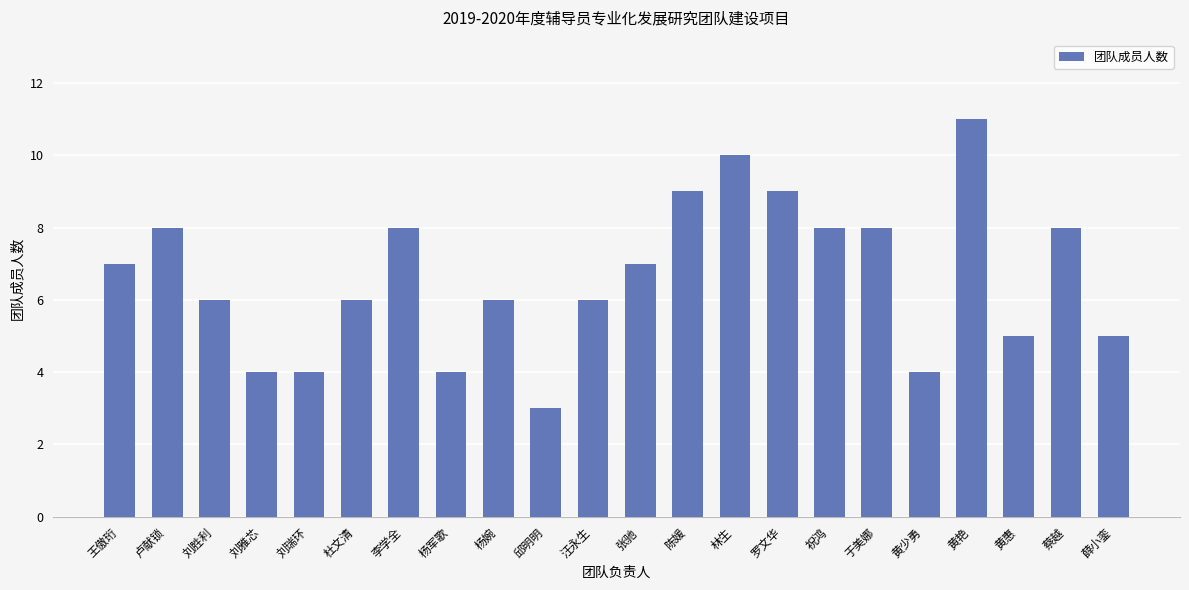

Between 祝鸿 and 黄艳, which is larger?

黄艳